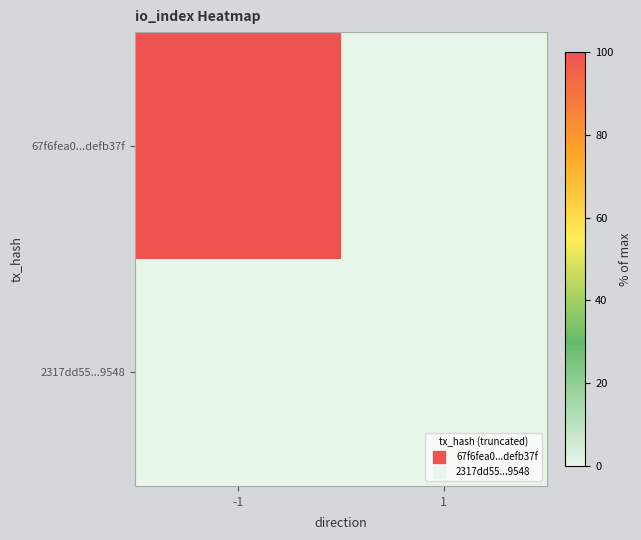

Which series has the largest range (max minus min)?

67f6fea0...defb37f